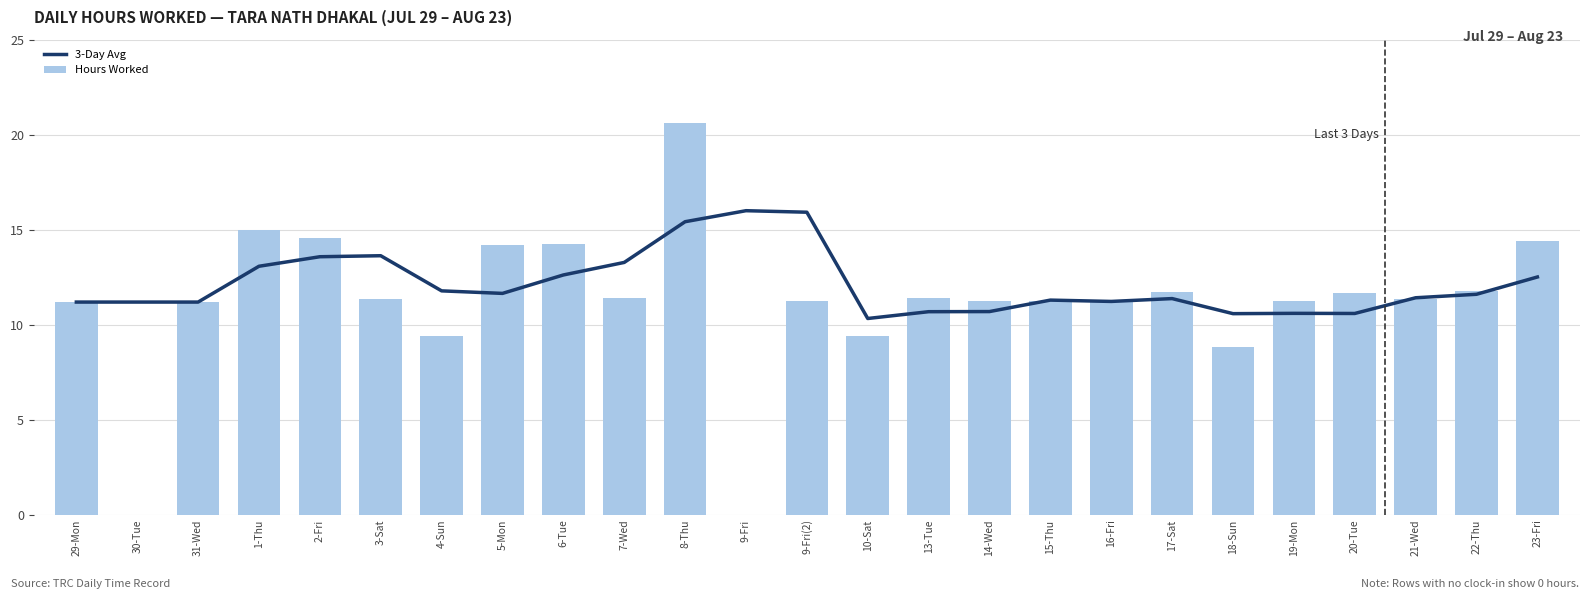

What is the difference between the maximum and minimum values in the 3-Day Avg series?

5.7